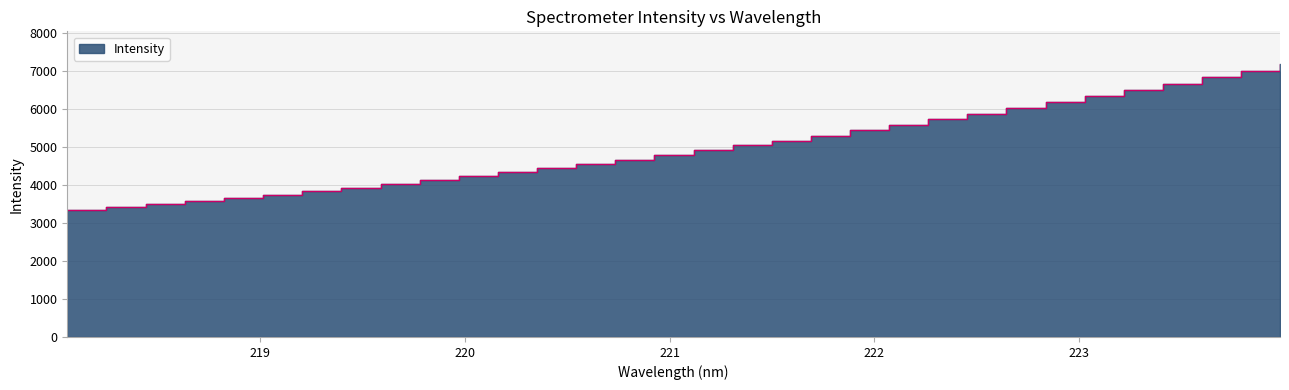

What position from the right is 218.442?

30